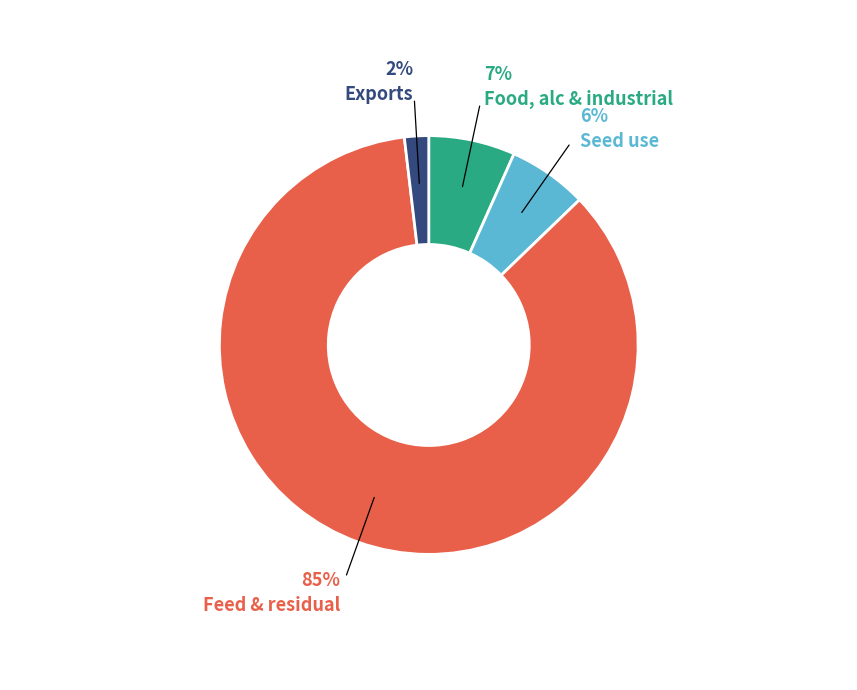

Is the sum of Feed & residual and Seed use greater than half?

Yes